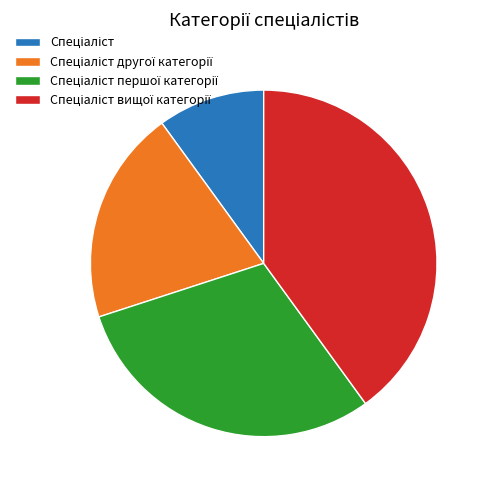

Is there a majority slice in this chart?

No